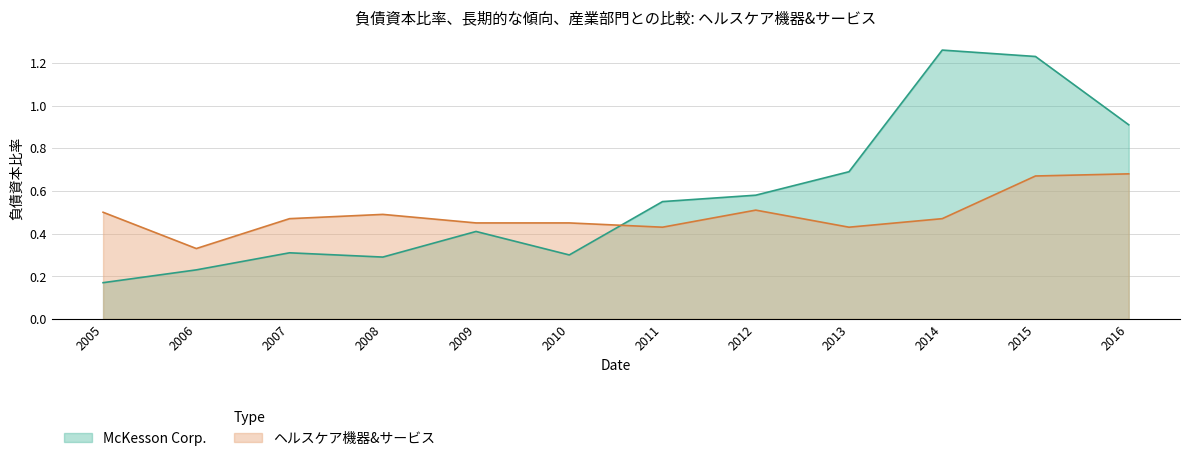

At which category does ヘルスケア機器&サービス reach its first local peak?

2008